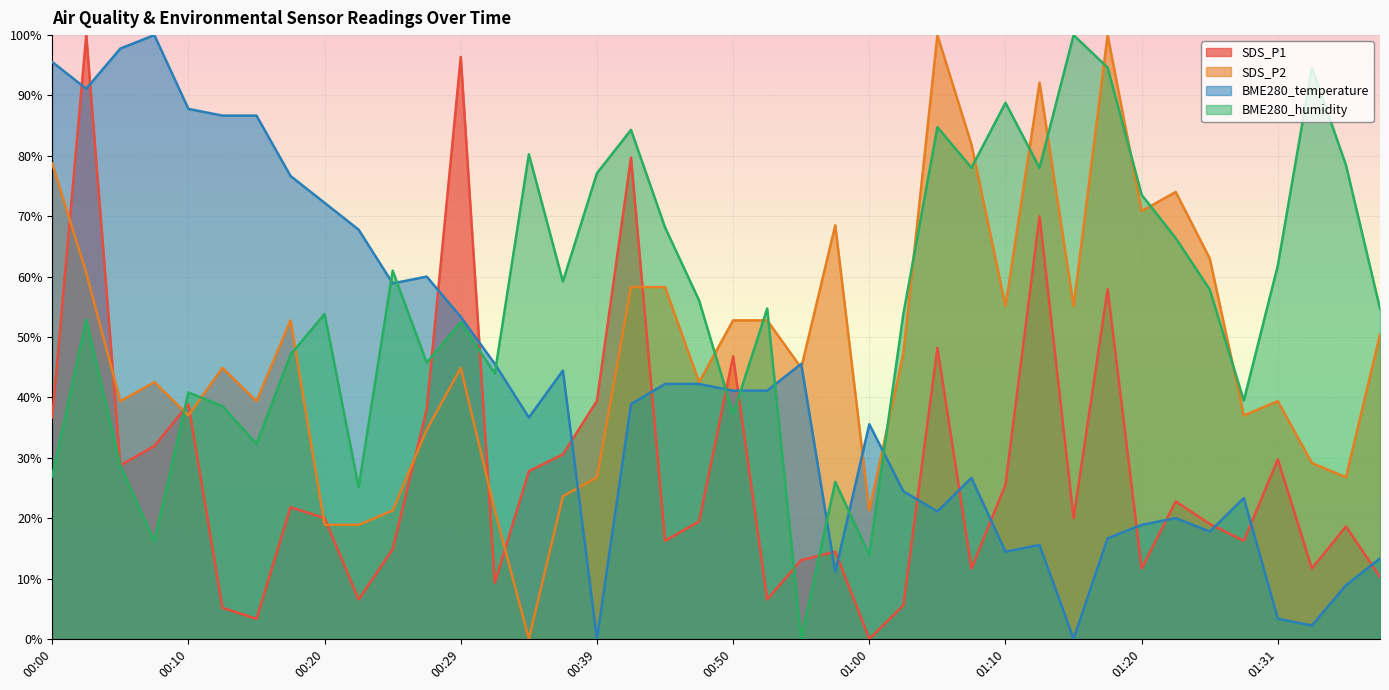

How many data points in SDS_P1 are above 19?

23